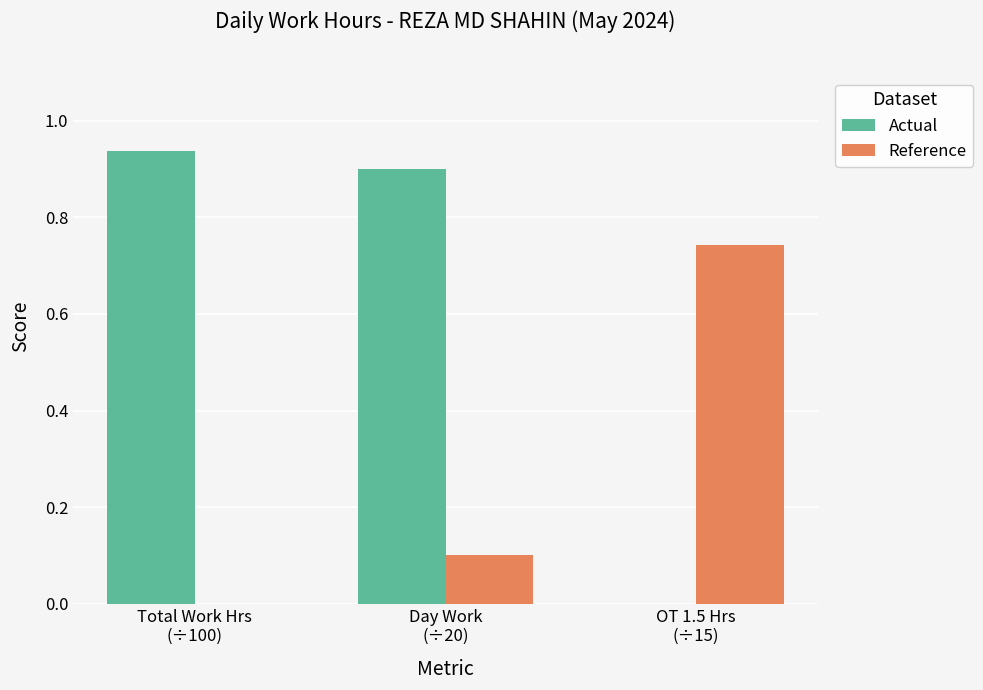

What is the sum of all Actual values?

1.8